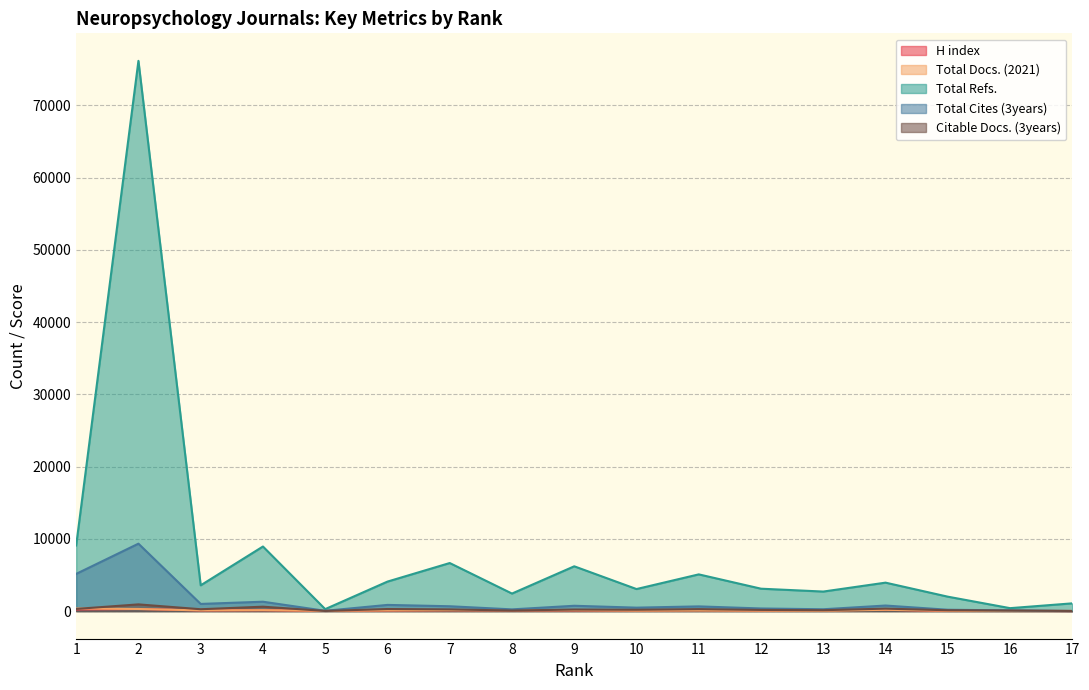

Reading left to right, list all the values displayed in this chart.

H index: 222	288	96	126	30	86	115	97	94	83	123	67	107	176	27	28	6
Total Docs. (2021): 358	288	96	126	30	86	115	97	110	57	78	49	40	174	37	8	20
Total Refs.: 9078	76149	3564	8936	270	4080	6649	2424	6196	3048	5079	3097	2701	3934	1993	404	1069
Total Cites (3years): 5147	9329	989	1295	36	853	667	235	734	474	648	360	251	766	185	92	9
Citable Docs. (3years): 297	926	254	606	18	283	233	76	212	185	267	160	120	338	113	77	15